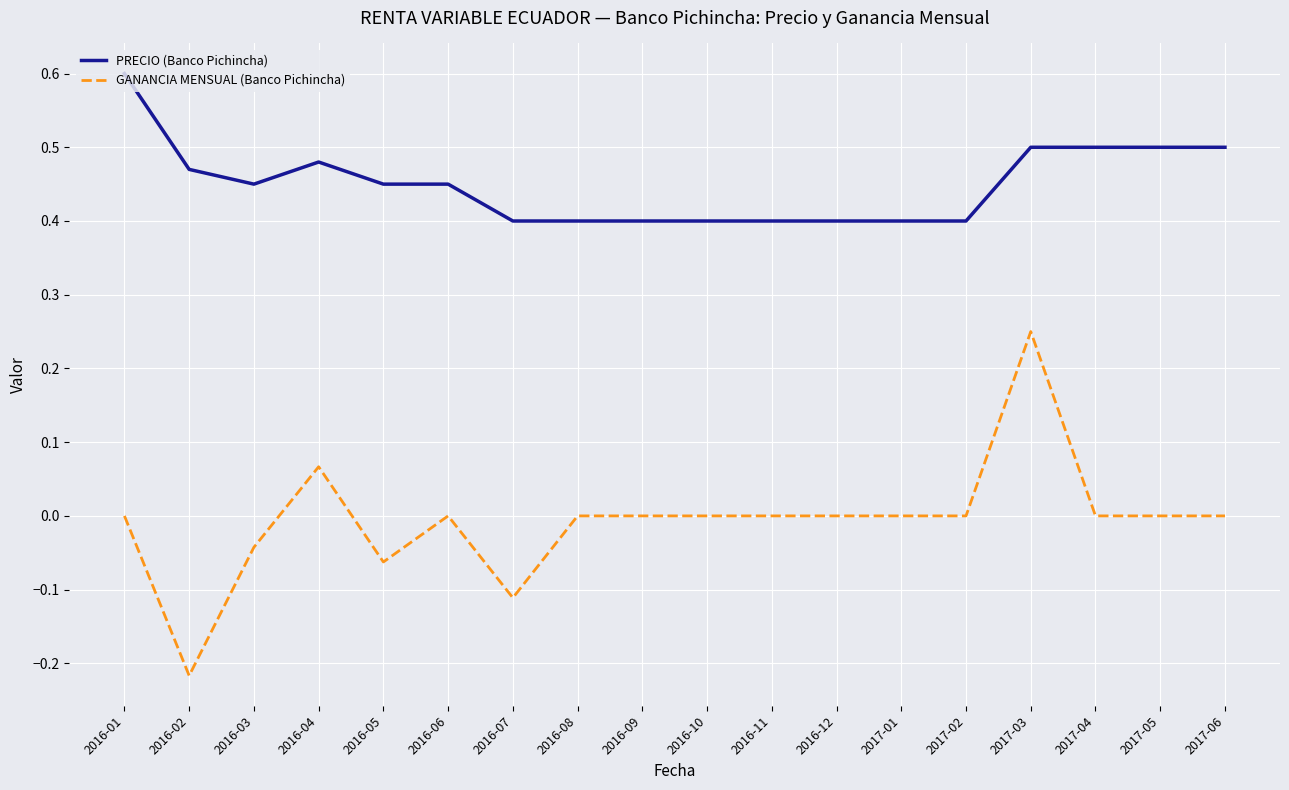

What is the greatest value displayed?

0.6